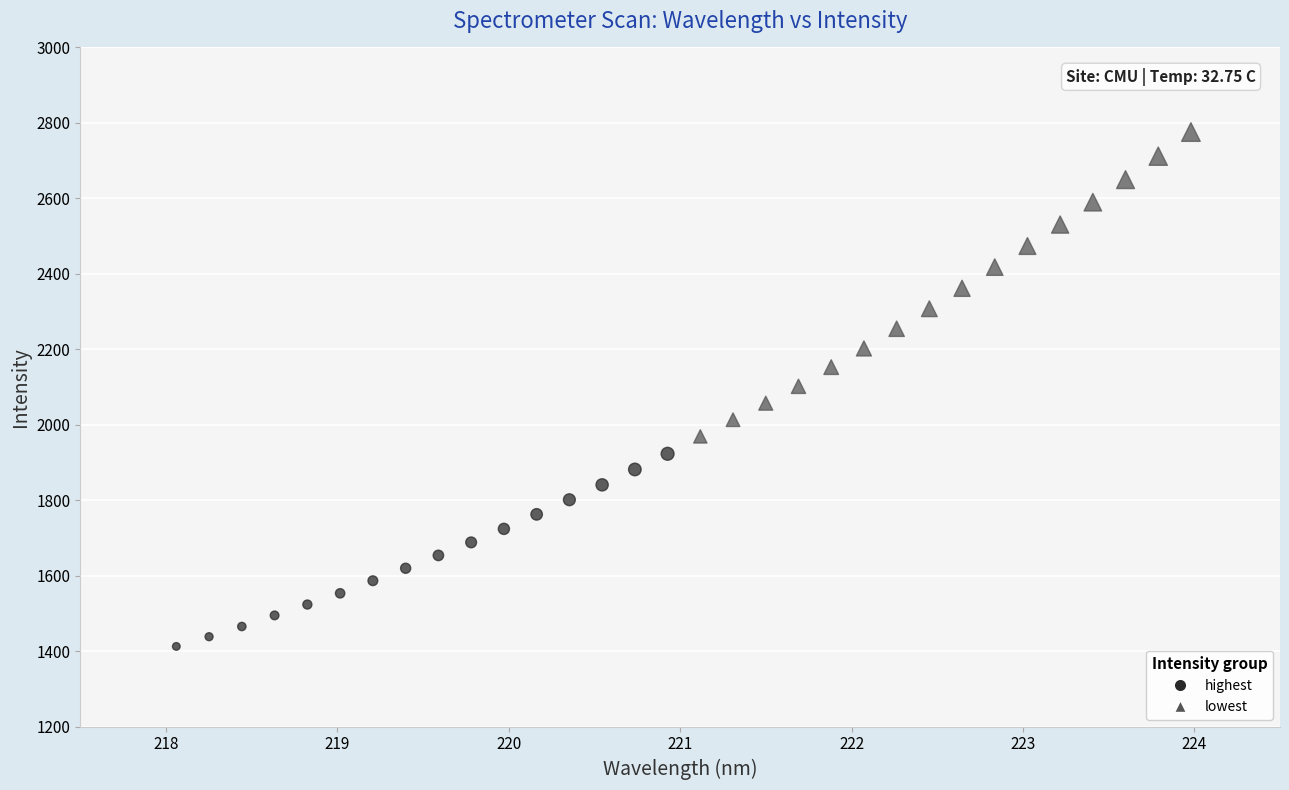

Which series has the largest Y range (max minus min)?

lowest